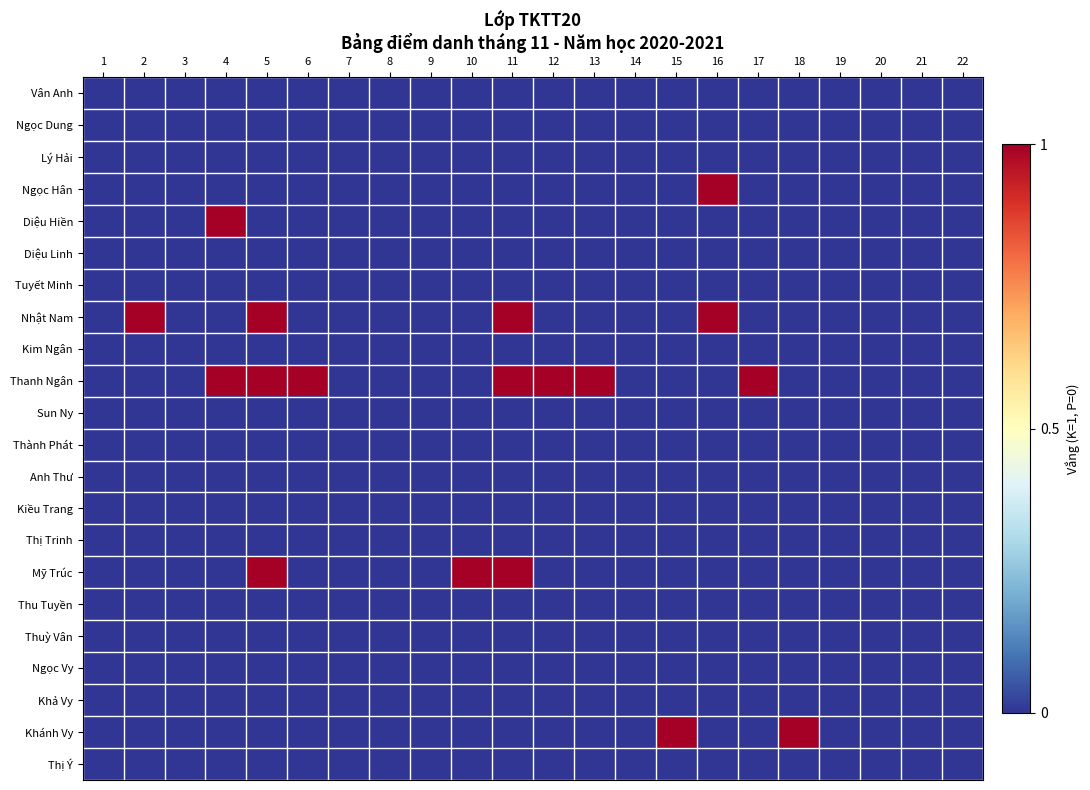

At how many categories does at least one series exceed 0?

12